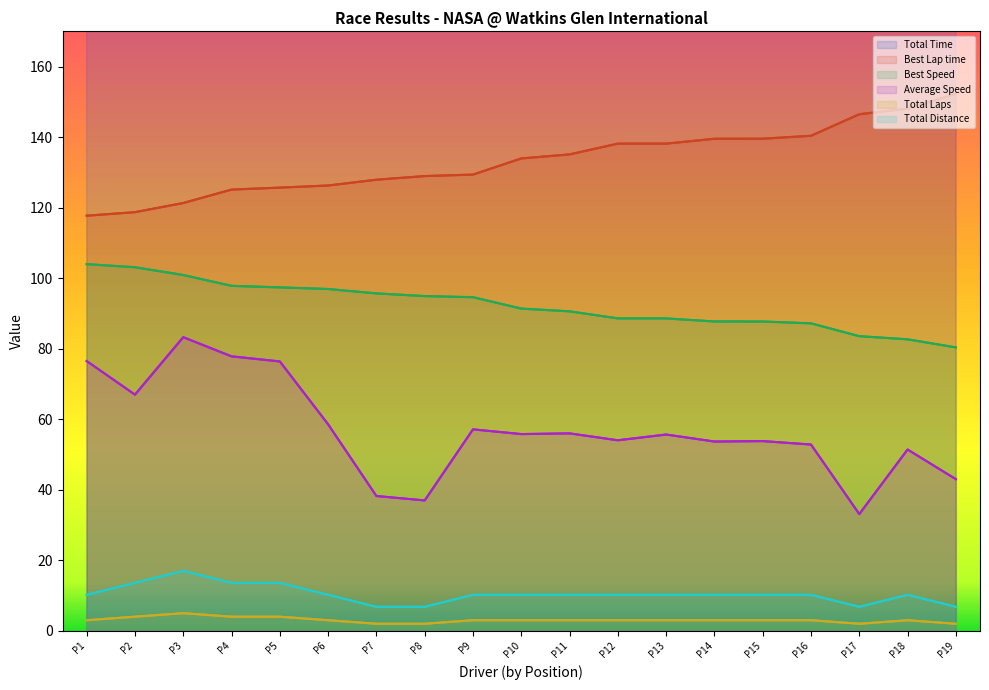

Which series has the widest spread of values?

Total Time